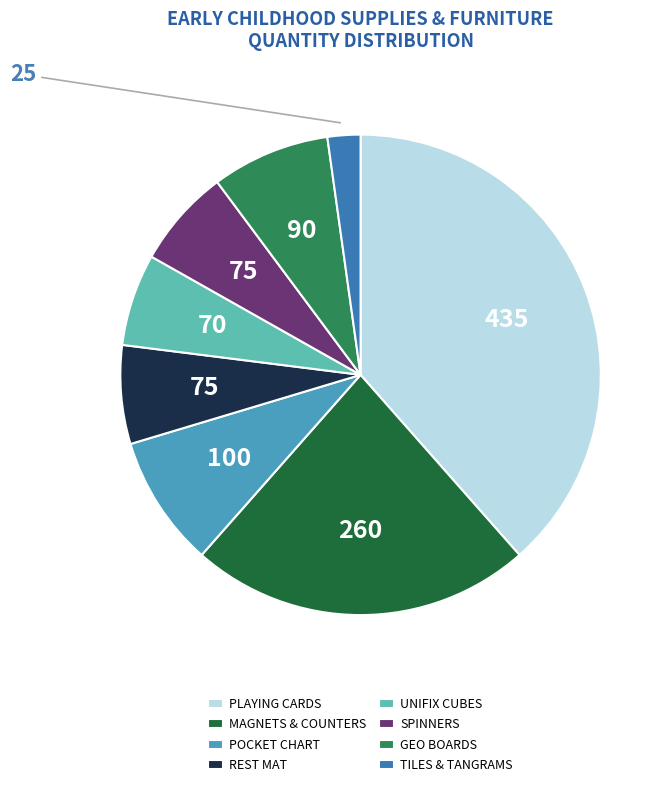

Which category has the biggest portion of the pie?

PLAYING CARDS